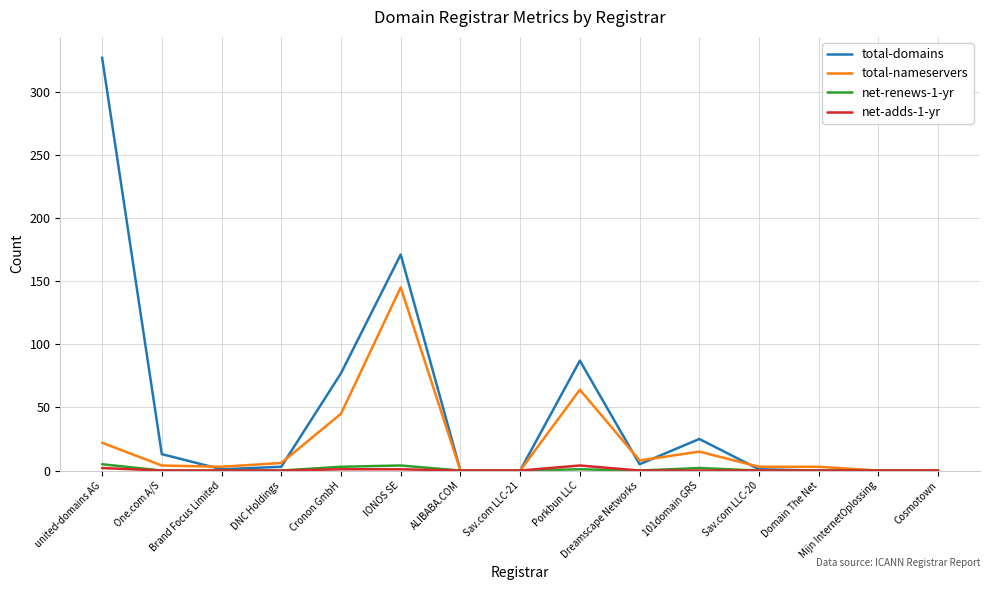

Does the chart display data point markers on the line(s)?

No